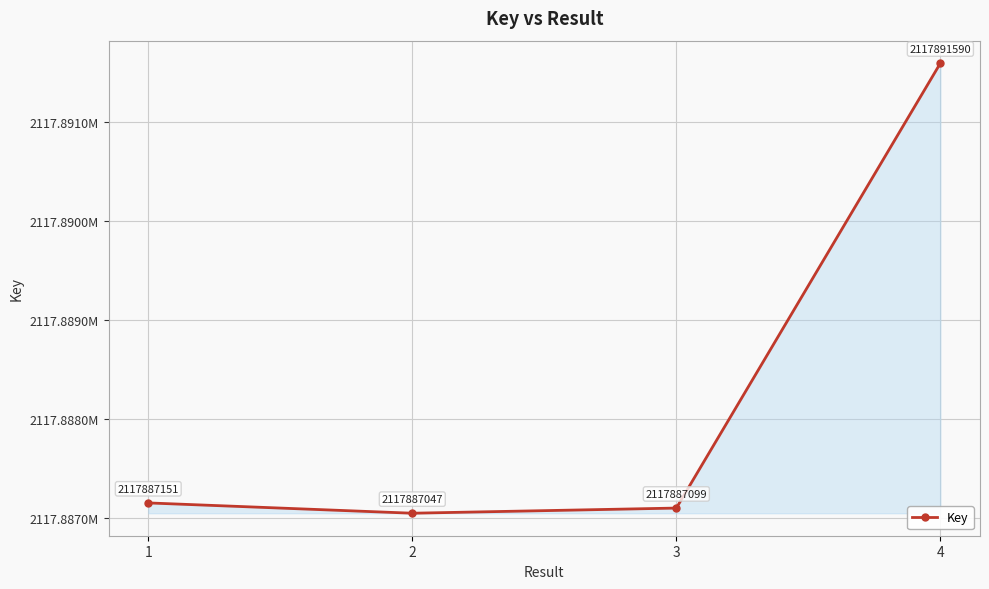

List the labels in order of value, smallest first.

2, 3, 1, 4